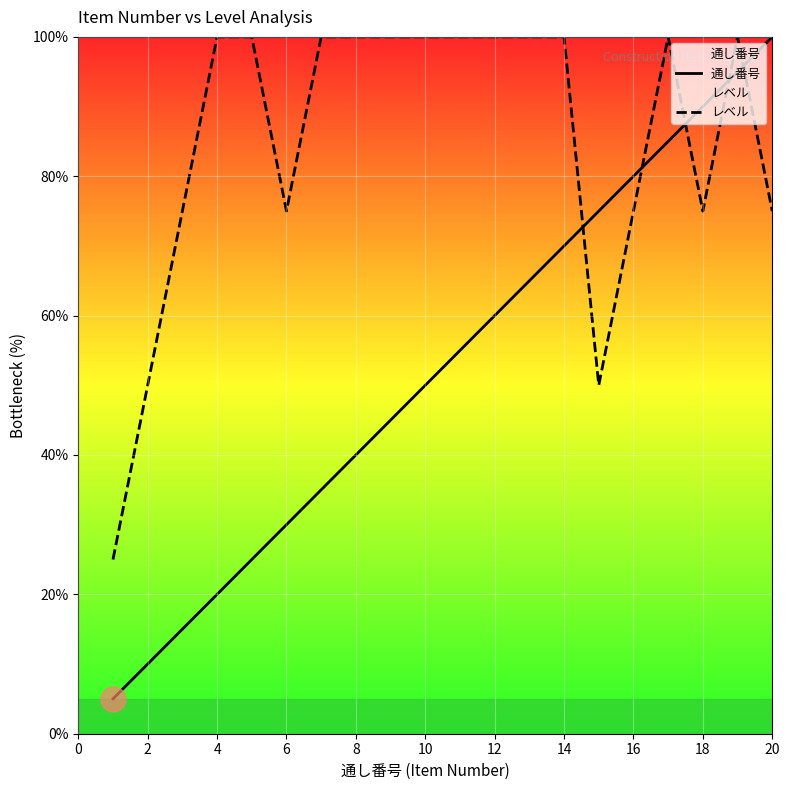

What are all the series names shown in the legend?

通し番号, レベル